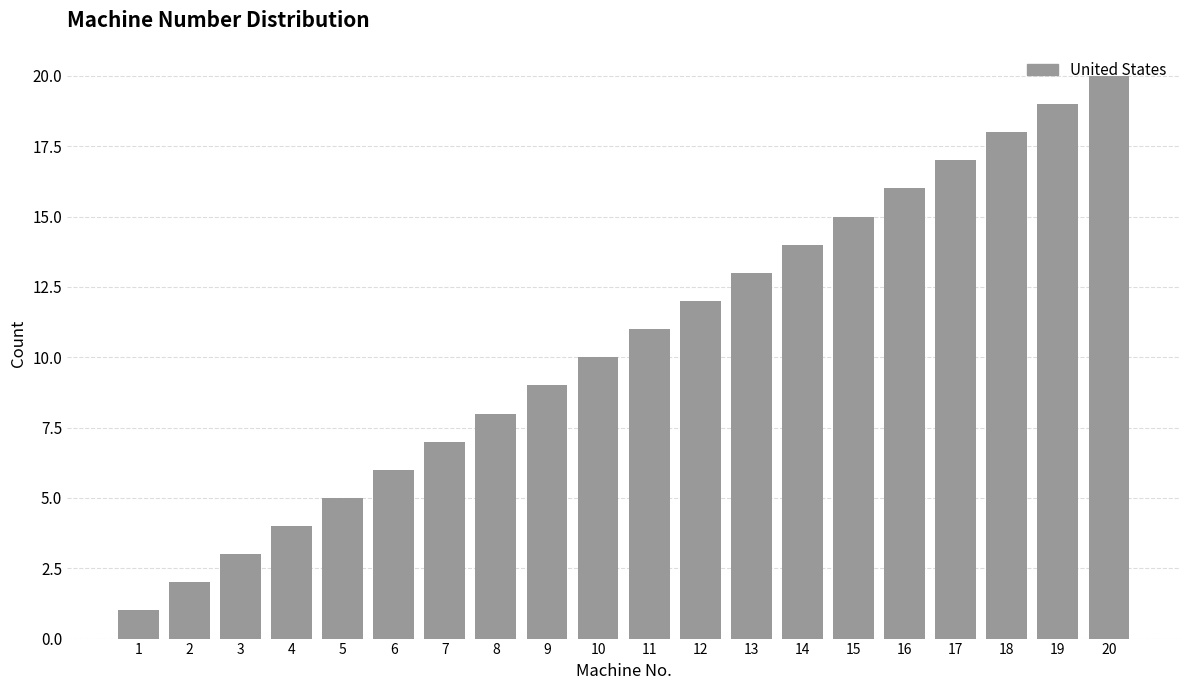

At which category does the chart reach its peak across all series?

20